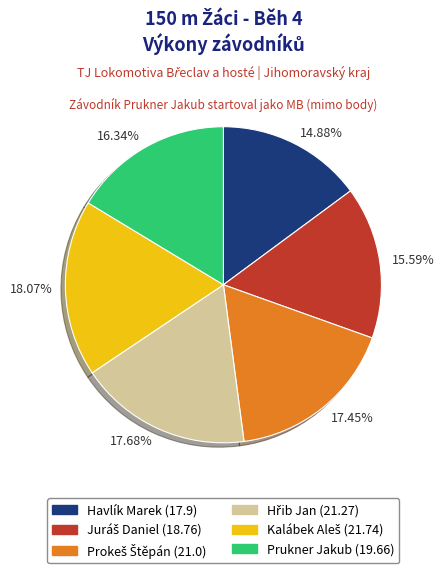

Is there a majority slice in this chart?

No